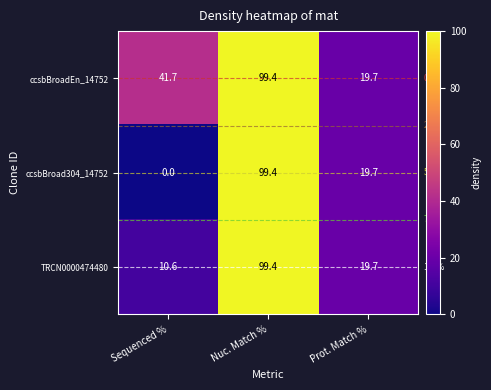

Where does the TRCN0000474480 series first go above 19?

Nuc. Match %